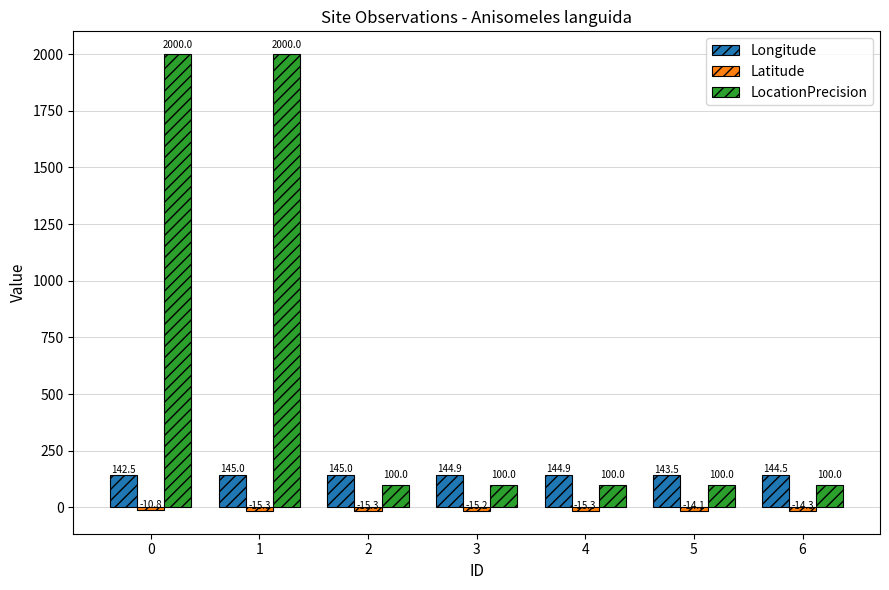

What is the sum of the LocationPrecision values at 5 and 1?

2100.0